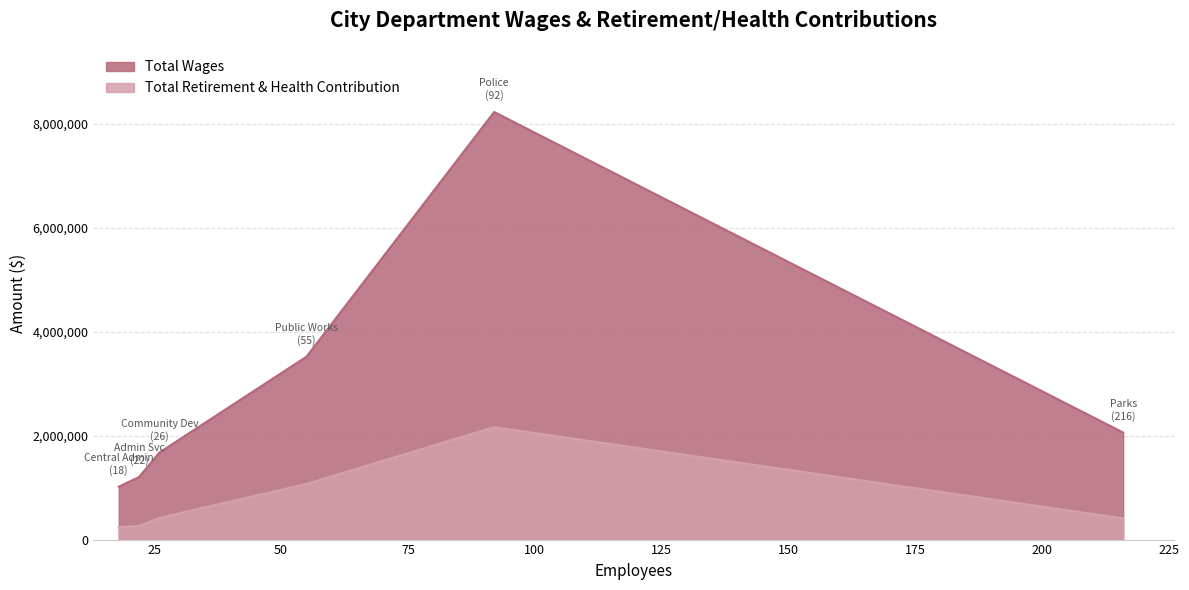

The value of Total Retirement & Health Contribution at Public Works is 1070632. True or false?

True